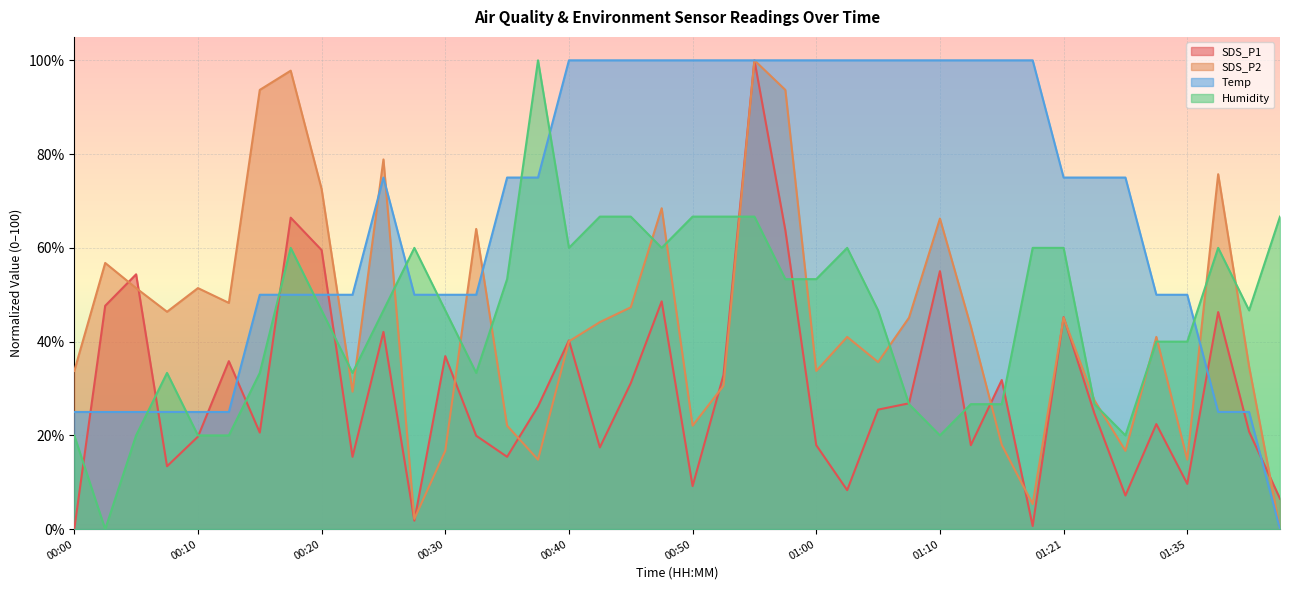

Reading left to right, what are all the values shown in this chart?

SDS_P1: 0.0	47.7	54.4	13.4	19.7	35.8	20.6	66.4	59.5	15.4	42.1	1.8	36.9	19.9	15.4	26.2	40.3	17.4	31.1	48.6	9.2	32.9	100.0	63.8	17.9	8.3	25.5	26.8	55.0	17.9	31.8	0.7	45.2	24.6	7.2	22.4	9.7	46.3	20.8	6.5
SDS_P2: 33.8	56.8	51.4	46.4	51.4	48.3	93.7	97.8	72.6	29.3	78.9	2.2	16.7	64.0	22.1	14.8	40.1	44.2	47.3	68.5	22.1	30.6	100.0	93.7	33.8	41.0	35.6	45.1	66.2	43.2	18.0	5.4	45.1	27.4	16.7	41.0	14.8	75.7	34.7	0.0
Temp: 25.0	25.0	25.0	25.0	25.0	25.0	50.0	50.0	50.0	50.0	75.0	50.0	50.0	50.0	75.0	75.0	100.0	100.0	100.0	100.0	100.0	100.0	100.0	100.0	100.0	100.0	100.0	100.0	100.0	100.0	100.0	100.0	75.0	75.0	75.0	50.0	50.0	25.0	25.0	0.0
Humidity: 20.0	0.0	20.0	33.3	20.0	20.0	33.3	60.0	46.7	33.3	46.7	60.0	46.7	33.3	53.3	100.0	60.0	66.7	66.7	60.0	66.7	66.7	66.7	53.3	53.3	60.0	46.7	26.7	20.0	26.7	26.7	60.0	60.0	26.7	20.0	40.0	40.0	60.0	46.7	66.7